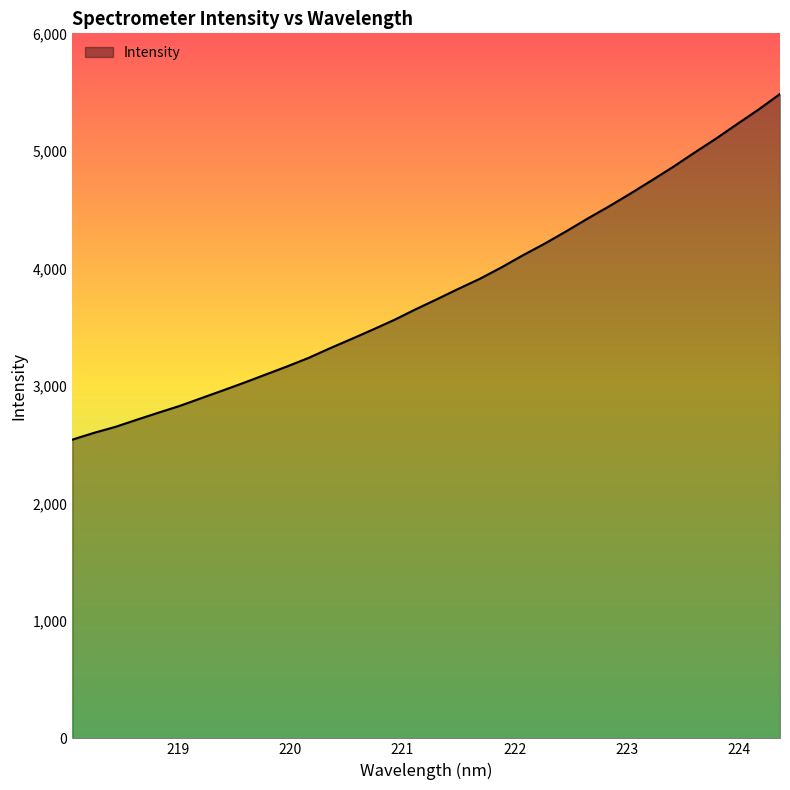

What is the greatest value displayed?

5484.0